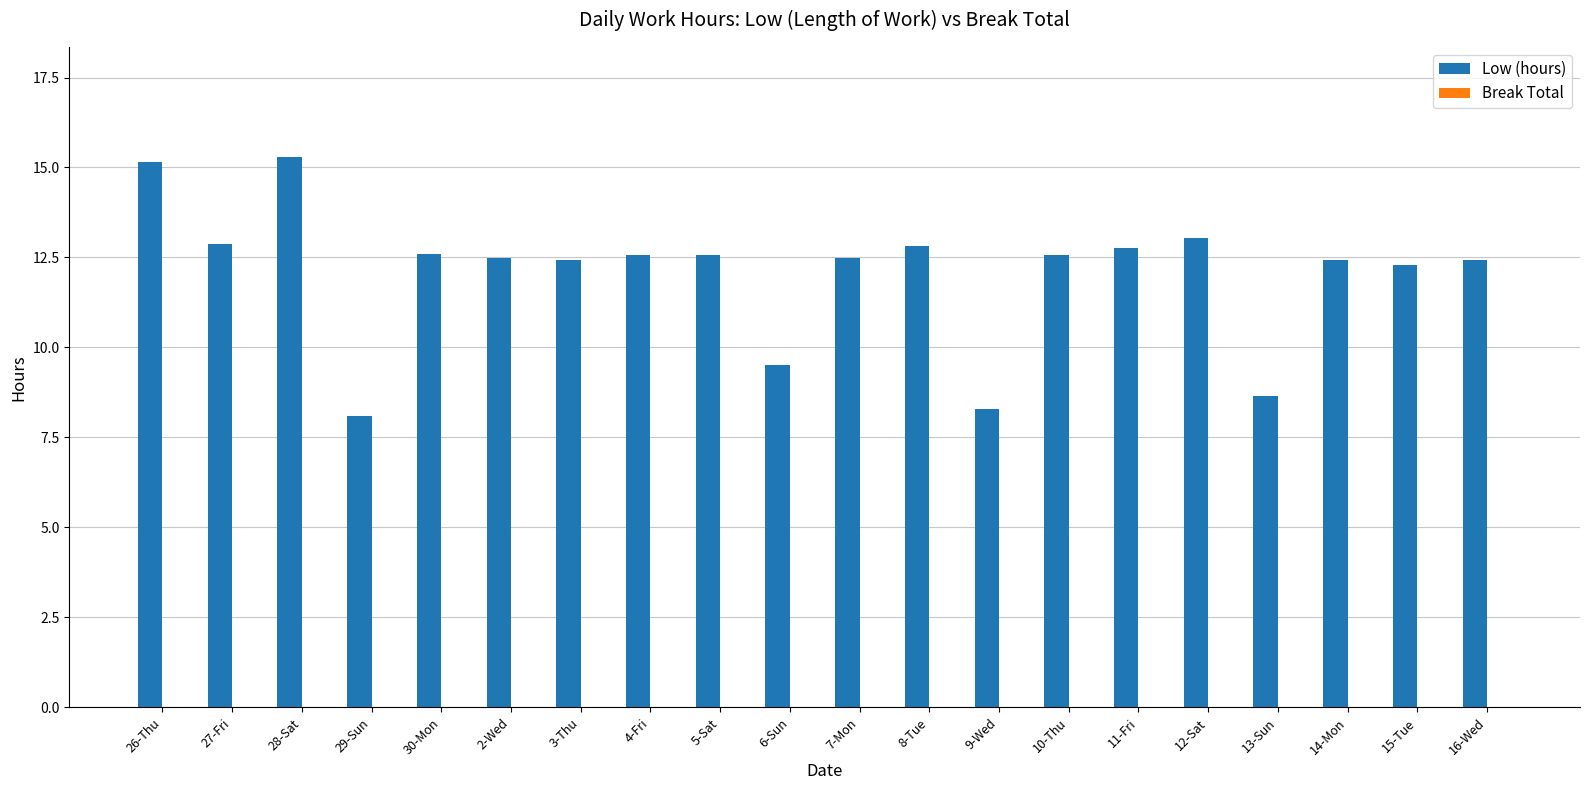

What is the smallest value displayed?

8.1